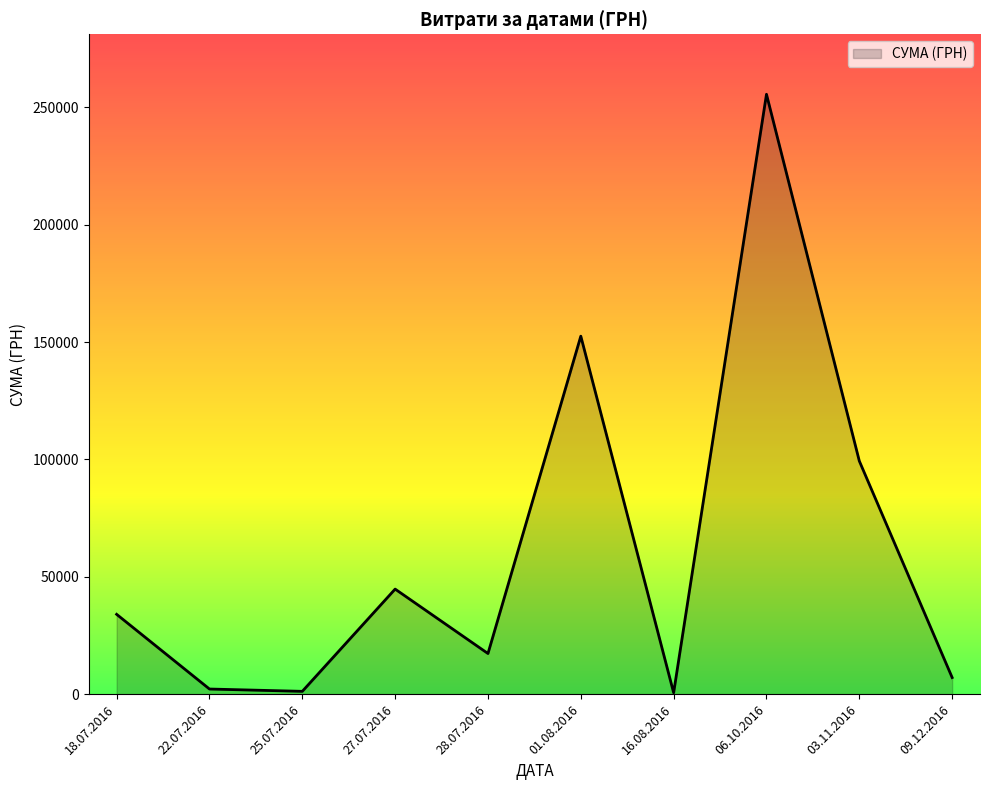

Approximately how many times larger is the value at 01.08.2016 compared to 18.07.2016?

4.5